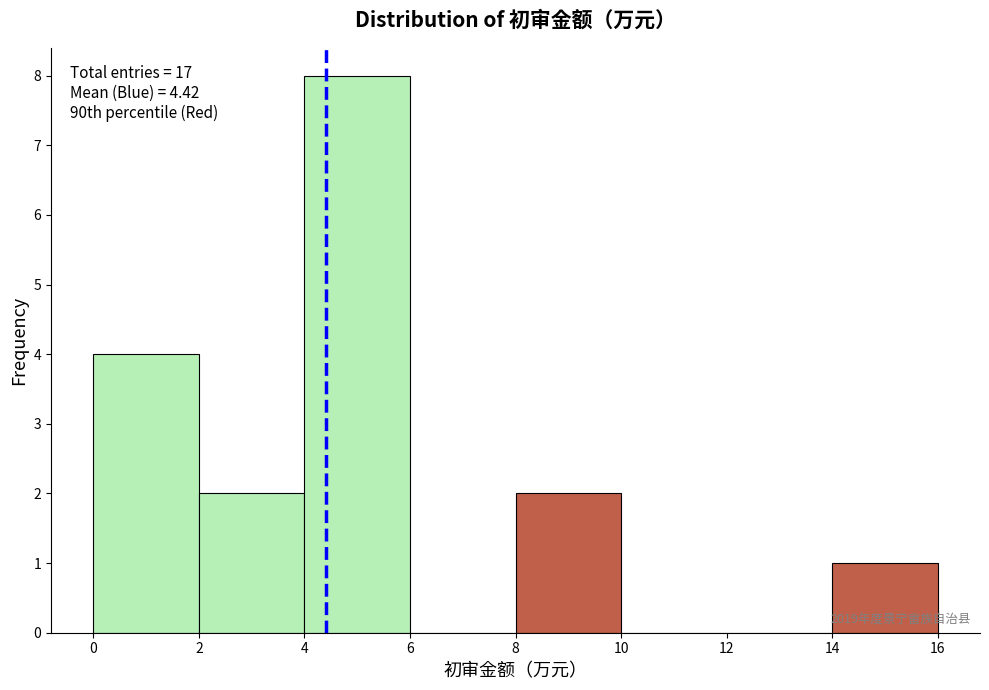

Which range on the x-axis has the tallest bar?

4 to 6